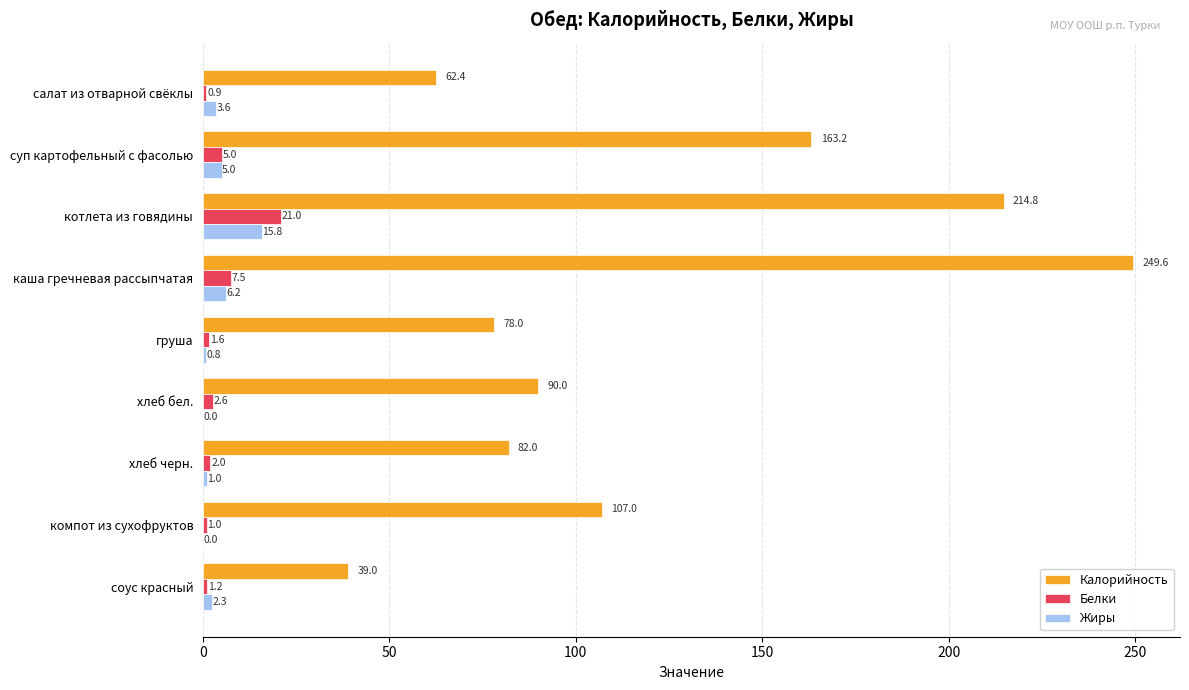

The value of Калорийность at компот из сухофруктов is 140.3. True or false?

False